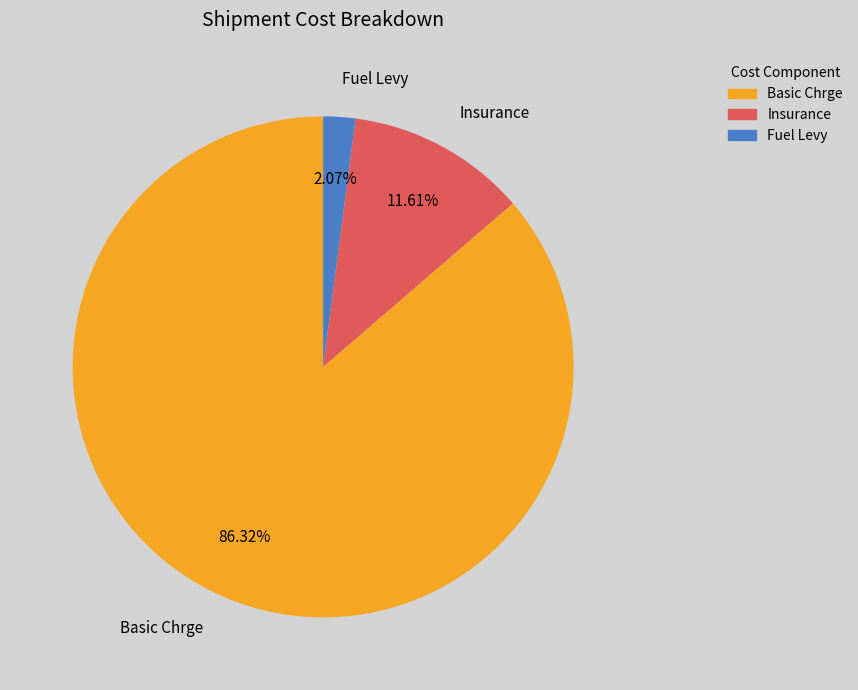

Combined, what portion of the pie is Basic Chrge and Insurance?

97.9%